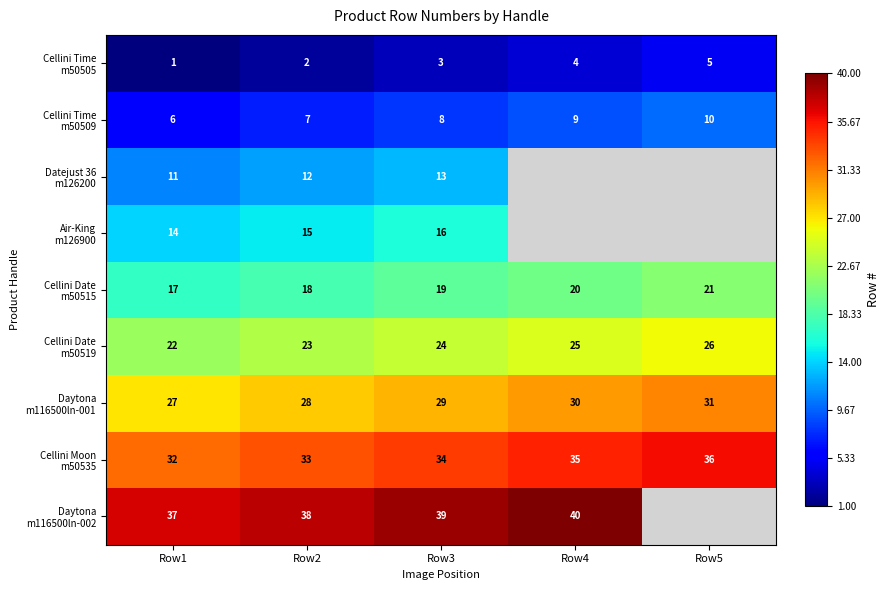

What is the spread (max minus min) of values at Row1?

36